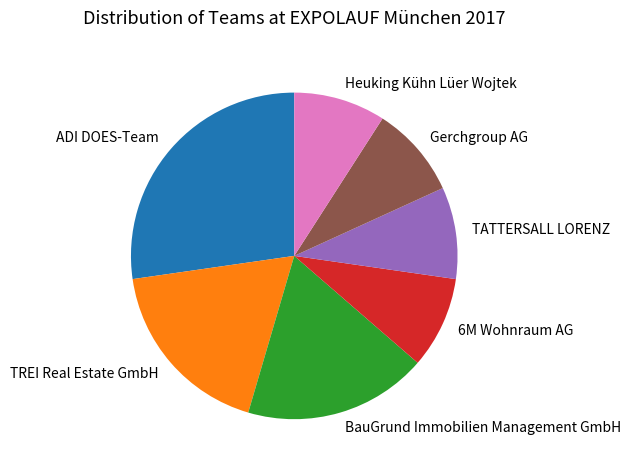

Do ADI DOES-Team and TATTERSALL LORENZ together represent more than half of the pie?

No